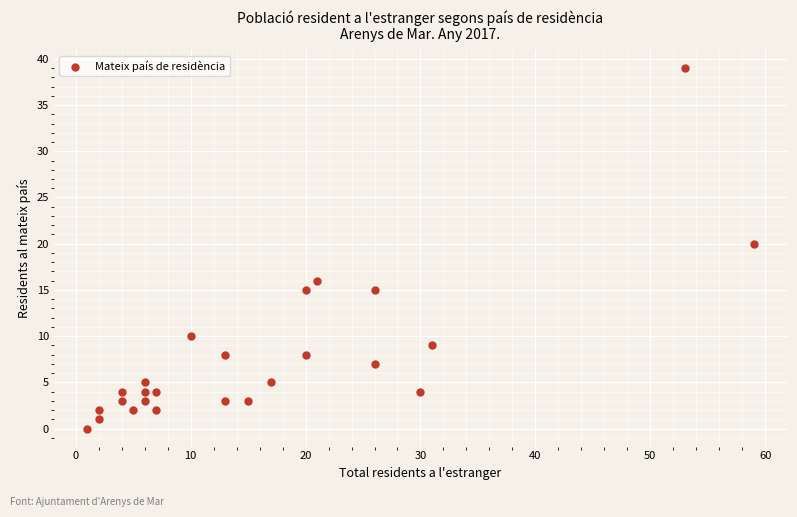

What Y value in the scatter plot is closest to 19?

20